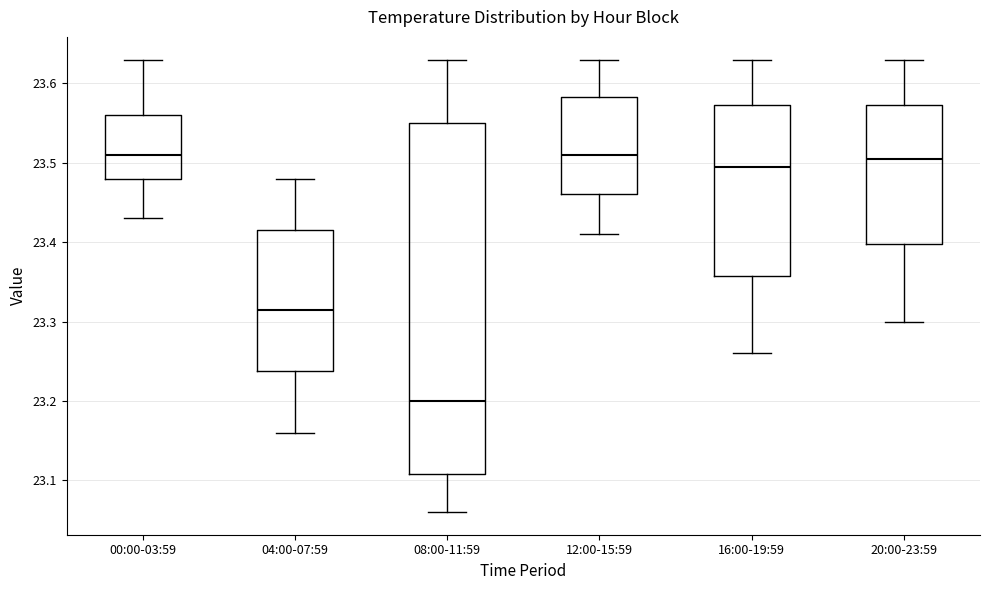

Which box is the tallest, from its lower edge to its upper edge?

08:00-11:59